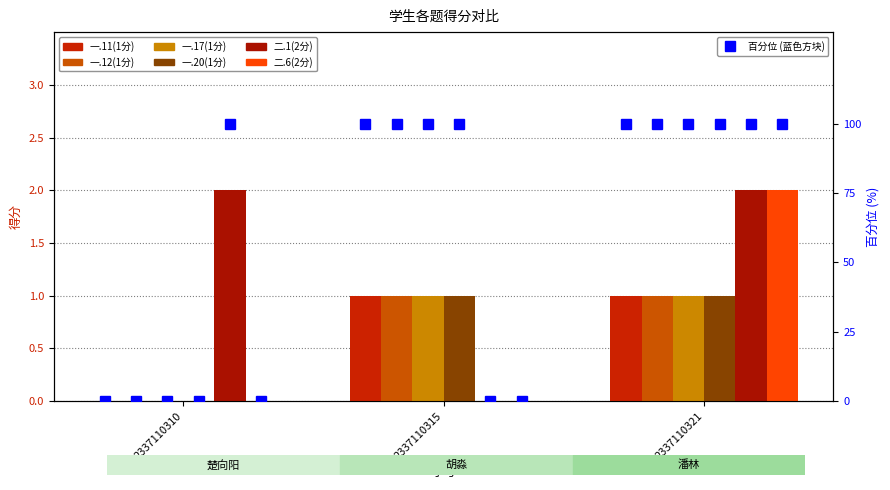

Reading left to right, what are all the values shown in this chart?

一.11(1分): 2337110310=0	2337110315=1	2337110321=1
一.12(1分): 2337110310=0	2337110315=1	2337110321=1
一.17(1分): 2337110310=0	2337110315=1	2337110321=1
一.20(1分): 2337110310=0	2337110315=1	2337110321=1
二.1(2分): 2337110310=2	2337110315=0	2337110321=2
二.6(2分): 2337110310=0	2337110315=0	2337110321=2